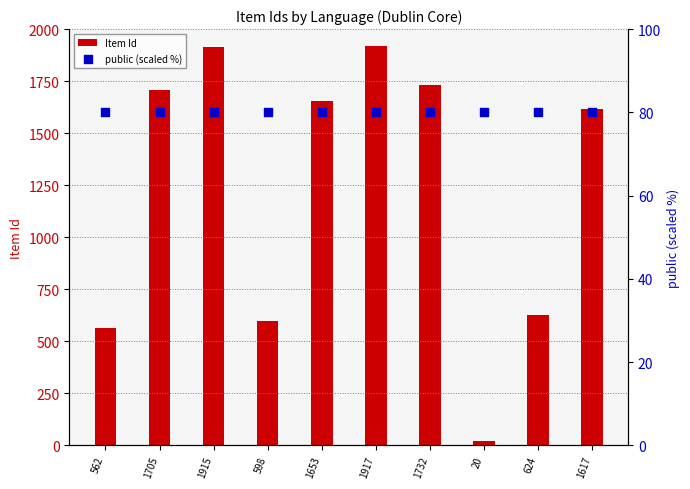

Which series has the largest total across all categories?

Item Id